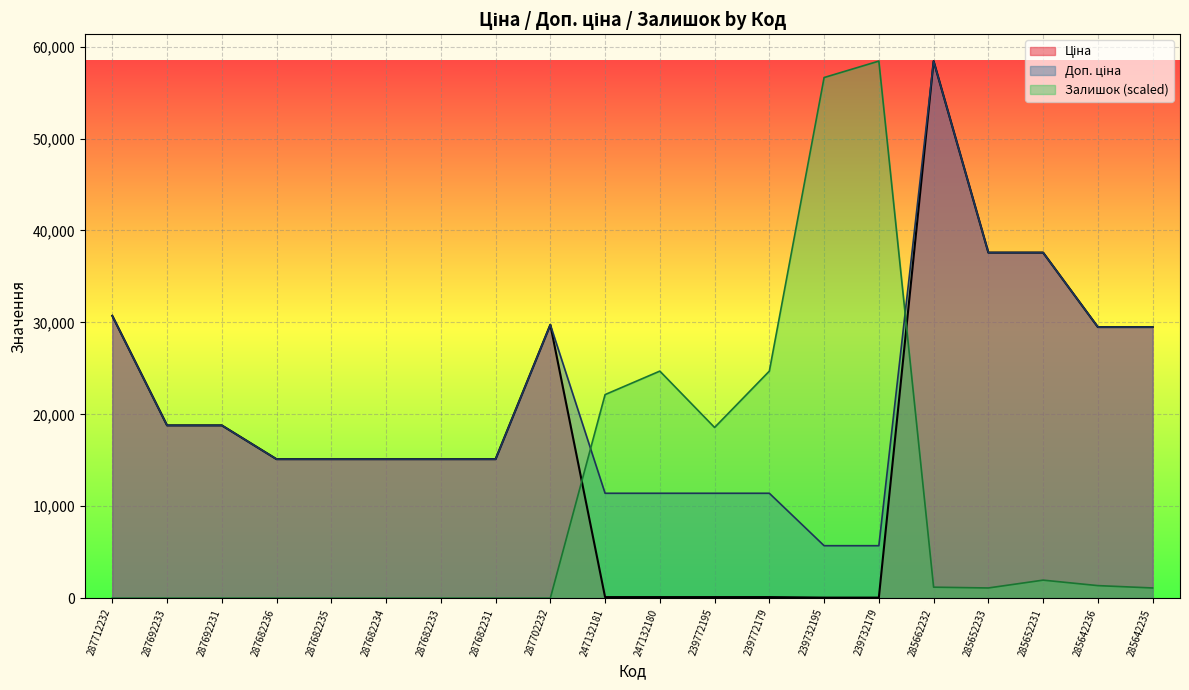

True or false: Ціна has more than 1 points higher than both neighbors.

True